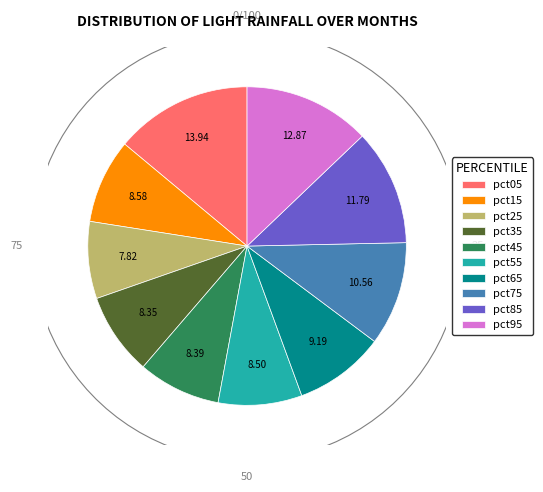

Which category has the smallest portion of the pie?

pct25